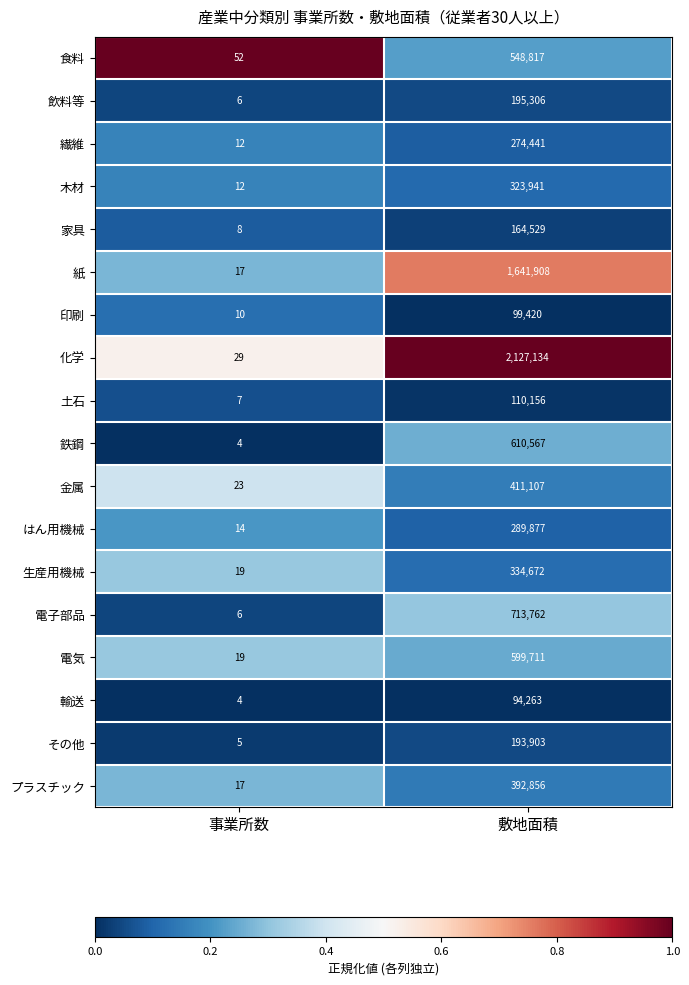

What is the total value across all series at 敷地面積?

9126370